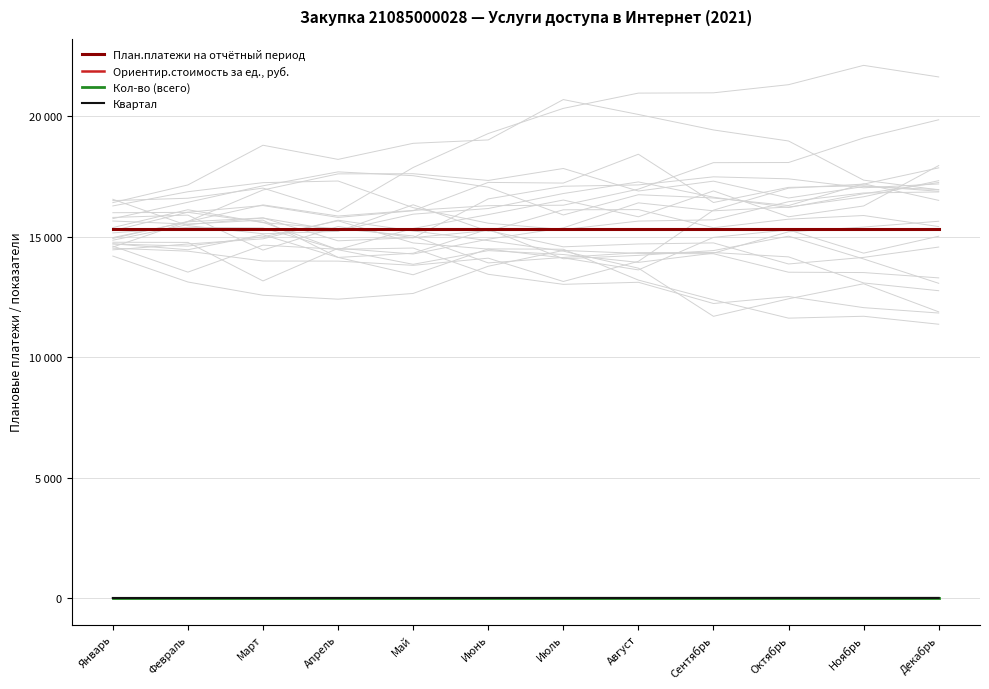

Which series changed the most between Август and Октябрь?

Квартал